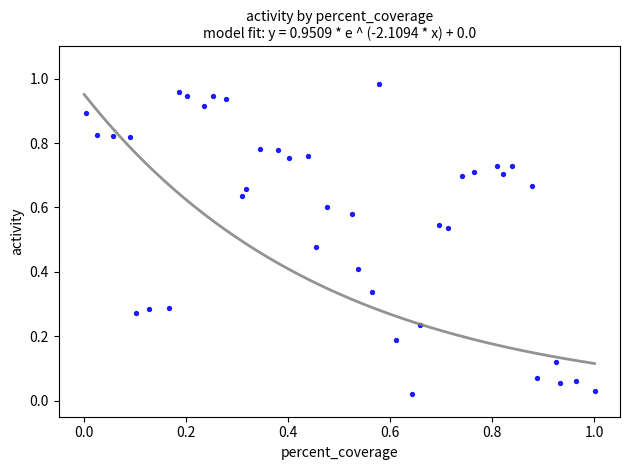

Count the number of points in this scatter plot.

40